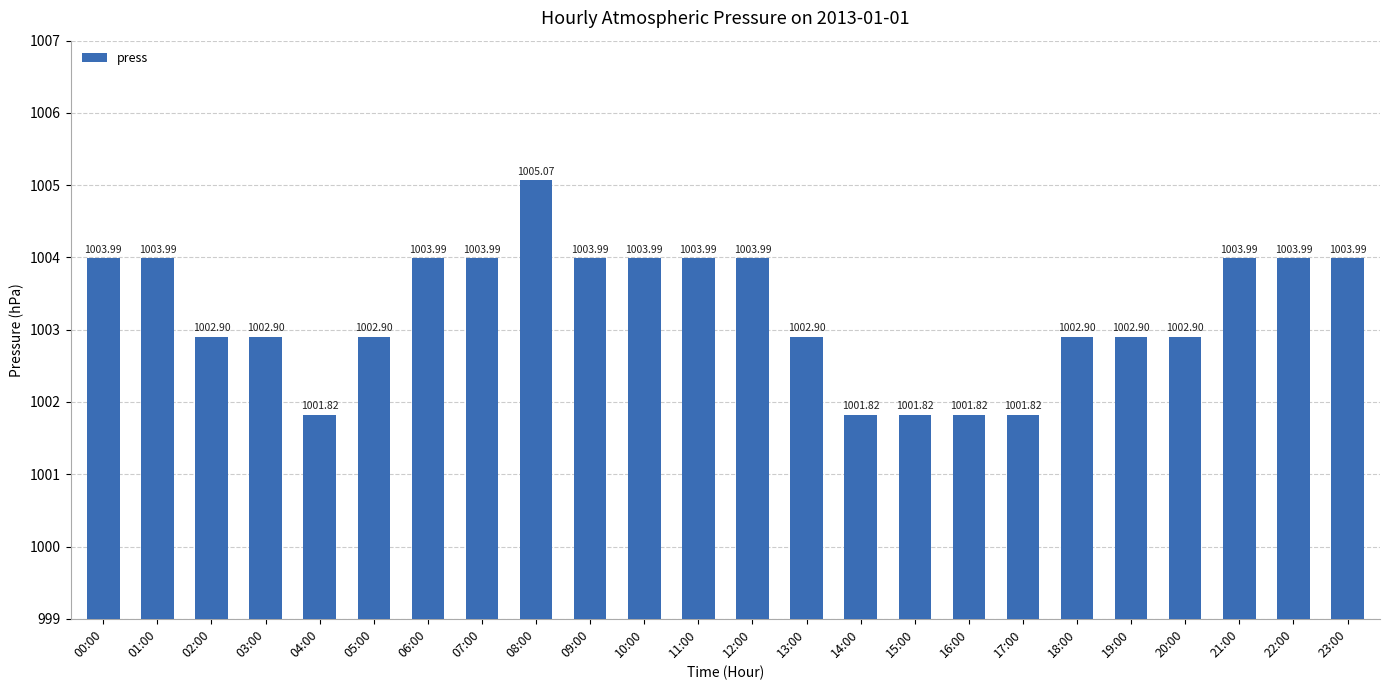

What is the sum of the values at 12:00 and 13:00?

2006.9